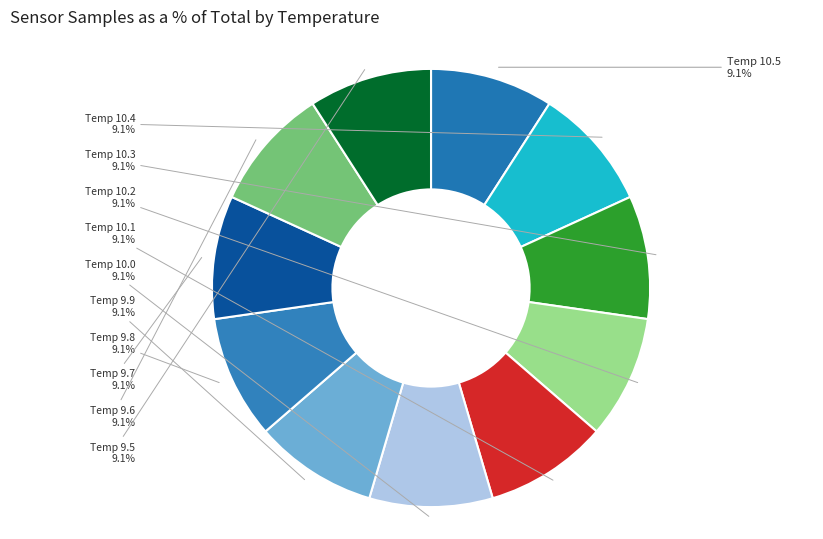

Is there any slice that represents more than half of the pie?

No